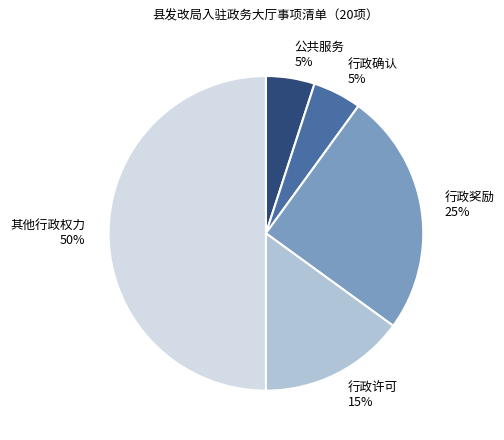

Does 行政奖励 25% represent more than half of the total?

No